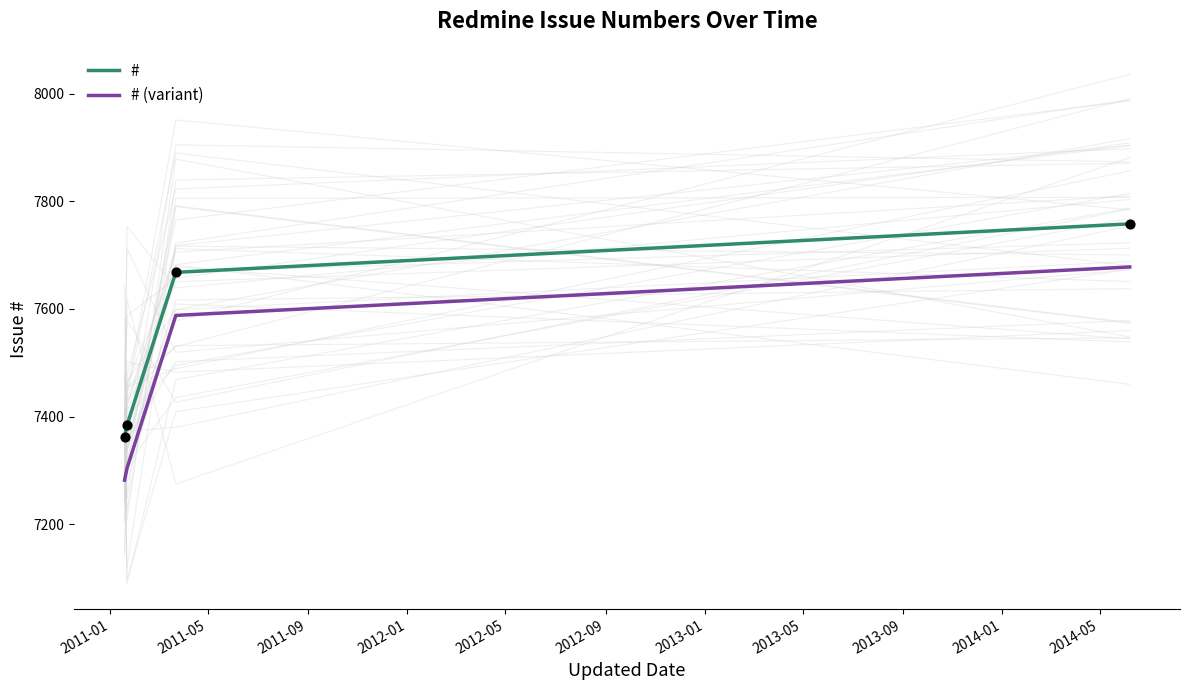

Which series contains the highest Y value?

#